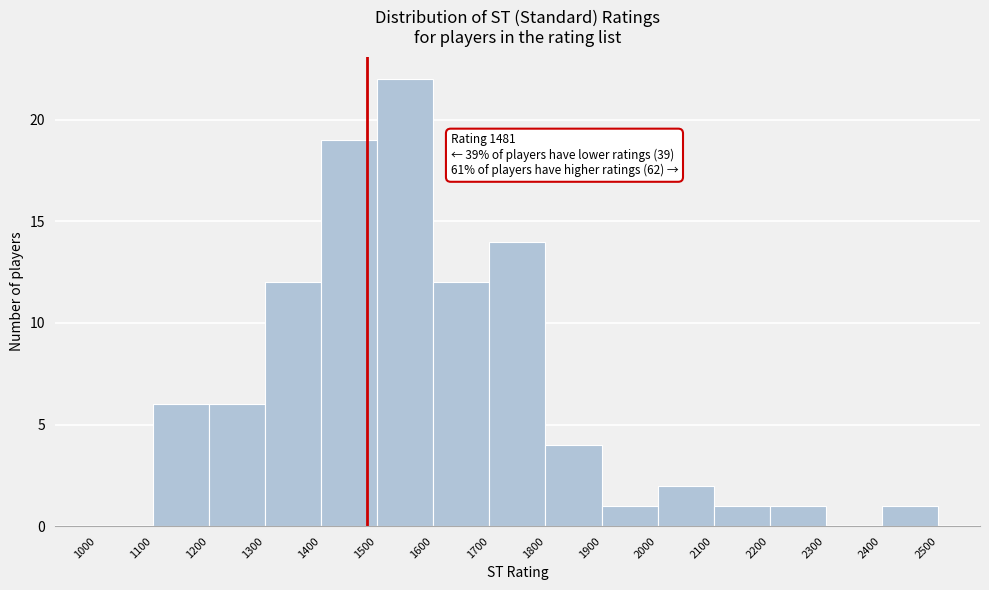

Which range on the x-axis has the tallest bar?

1500 to 1600